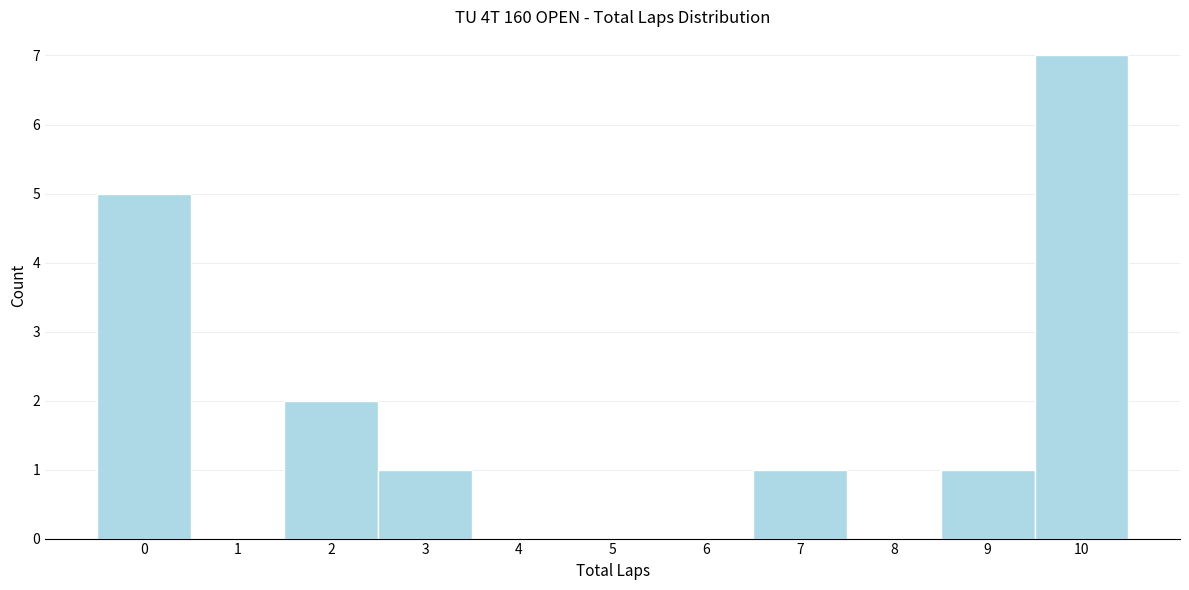

Reading left to right, extract all data points from this chart.

0=5	1=0	2=2	3=1	4=0	5=0	6=0	7=1	8=0	9=1	10=7